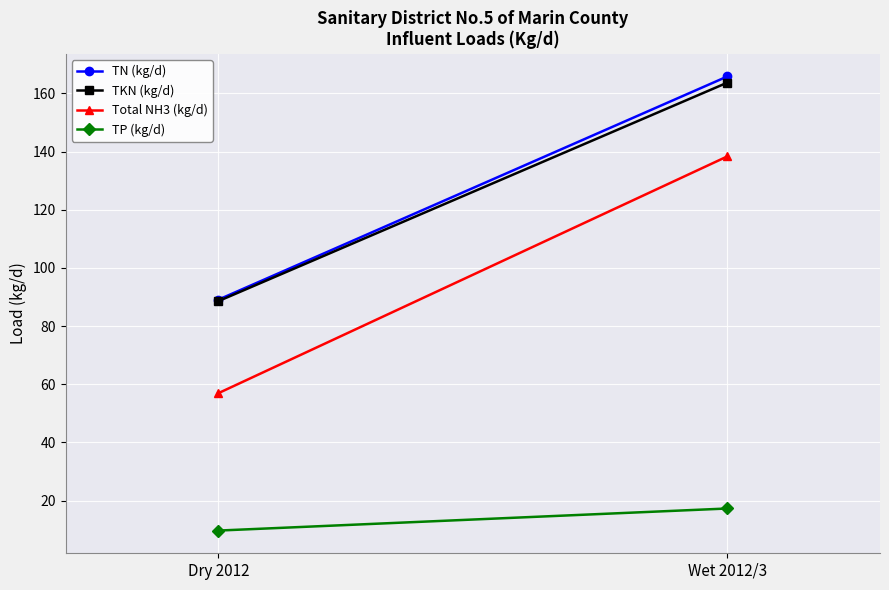

Which series has the widest spread of values?

Total NH3 (kg/d)